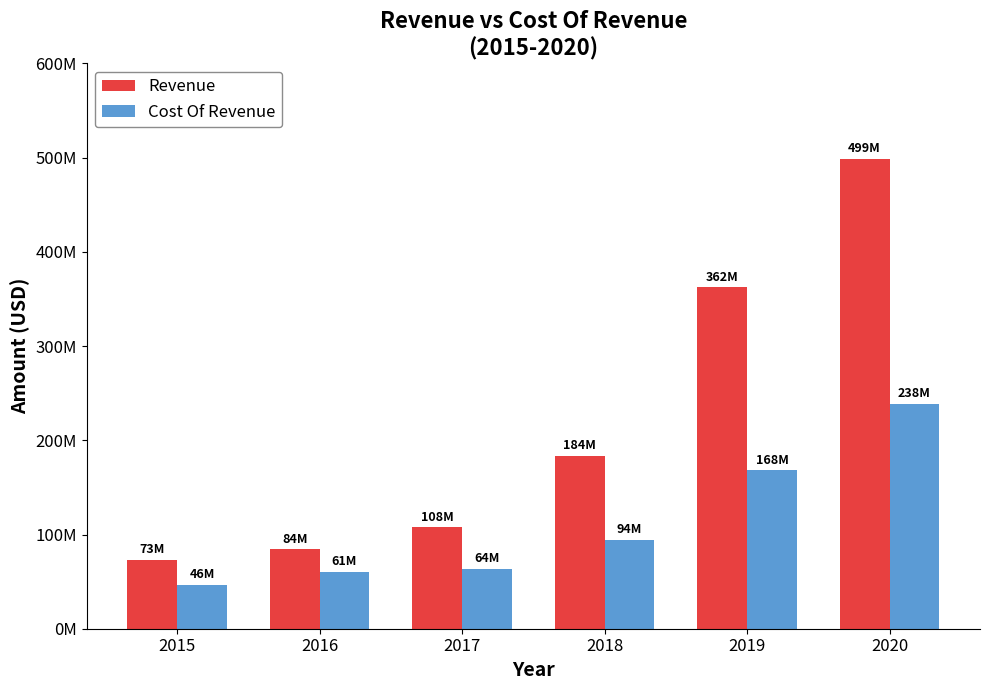

What is the minimum value shown in the chart?

46270000